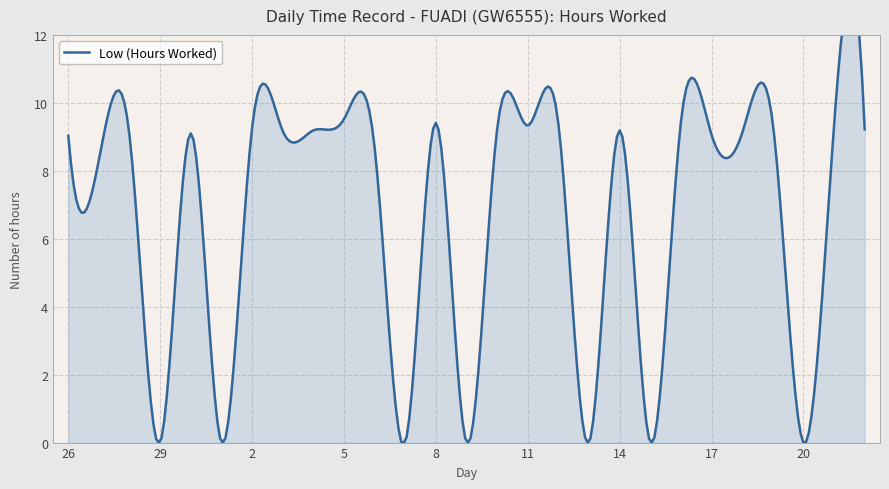

Reading left to right, extract all data points from this chart.

9.0	8.3	9.0	0.0	9.1	0.0	9.3	9.2	9.2	9.5	8.7	0.0	9.4	0.0	9.2	9.3	9.4	0.0	9.2	0.0	9.4	9.1	9.1	9.4	0.0	9.3	9.2